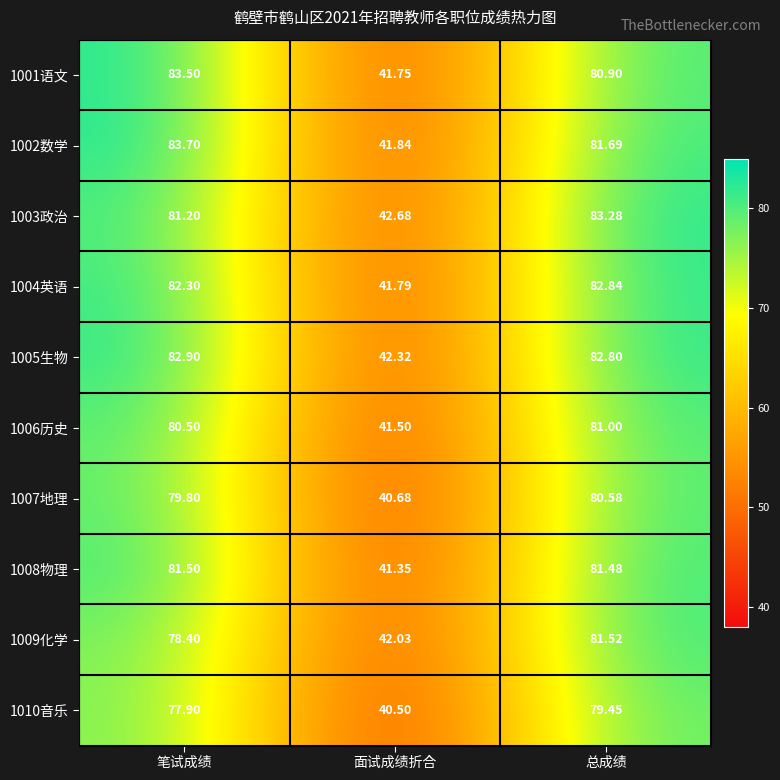

How many data points in 1006历史 are above 80?

2